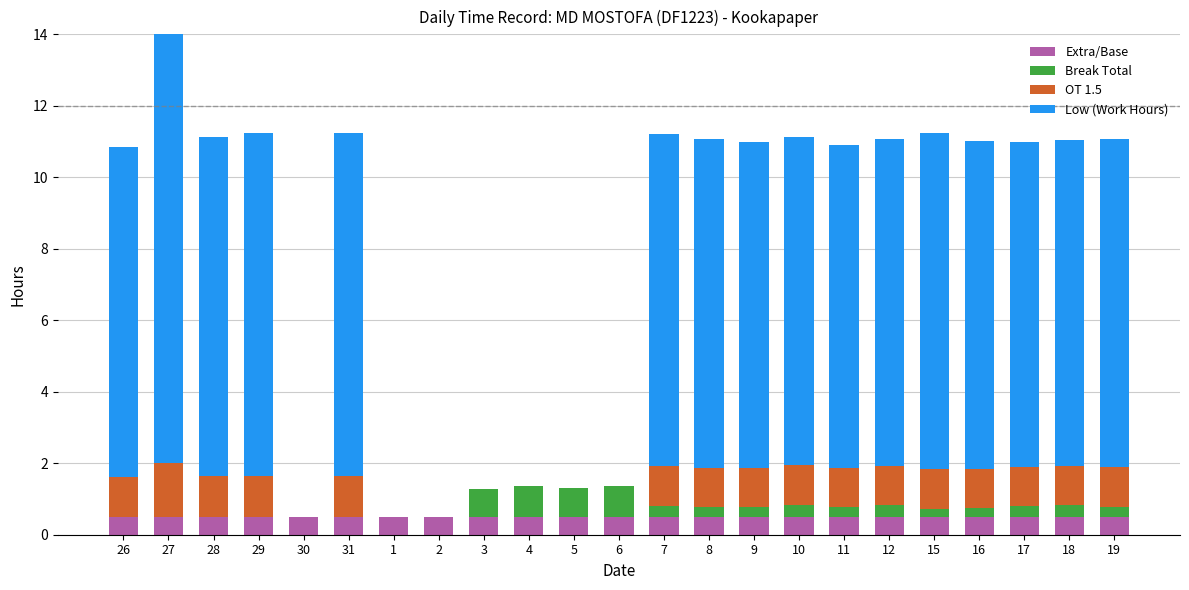

What is the difference between the second highest and second lowest values in the Break Total series?

0.9